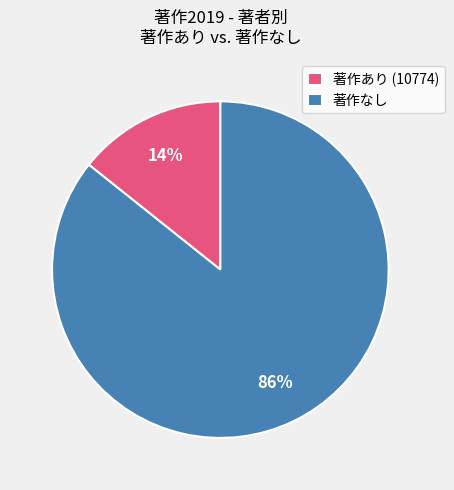

True or false: 著作なし accounts for 74% of the total.

False